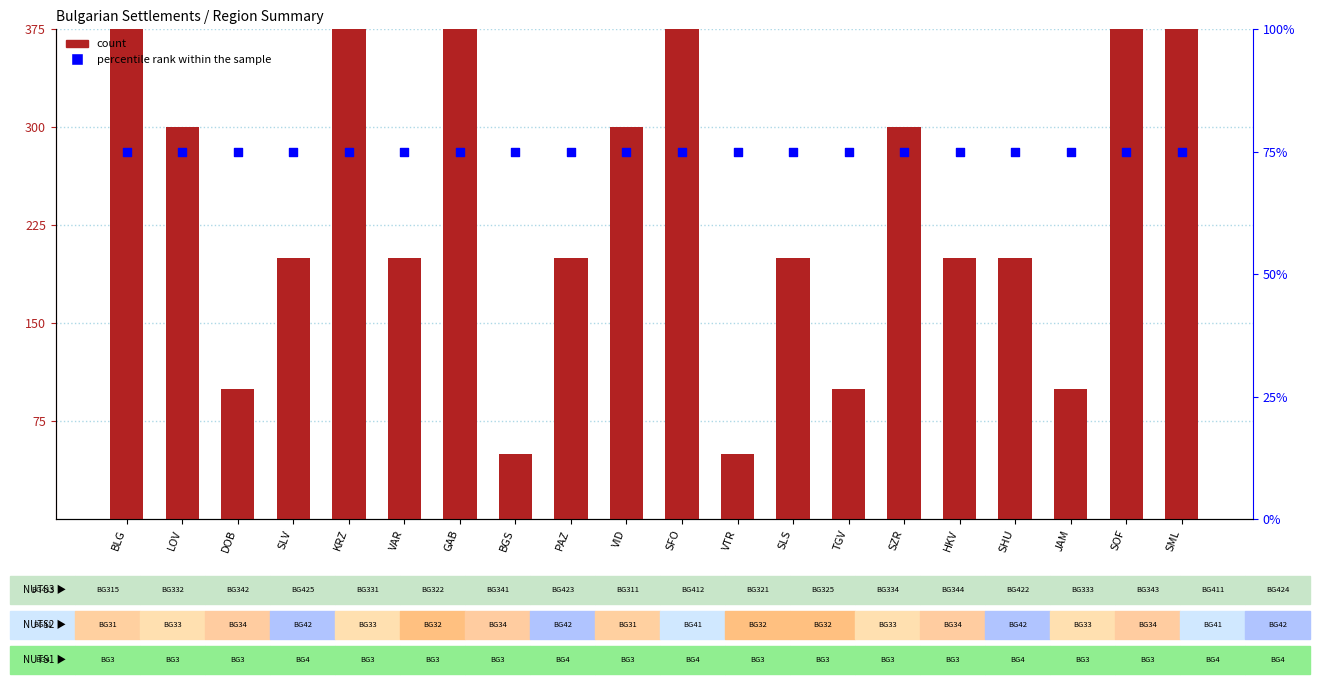

At which category is the sum across all series the highest?

SML